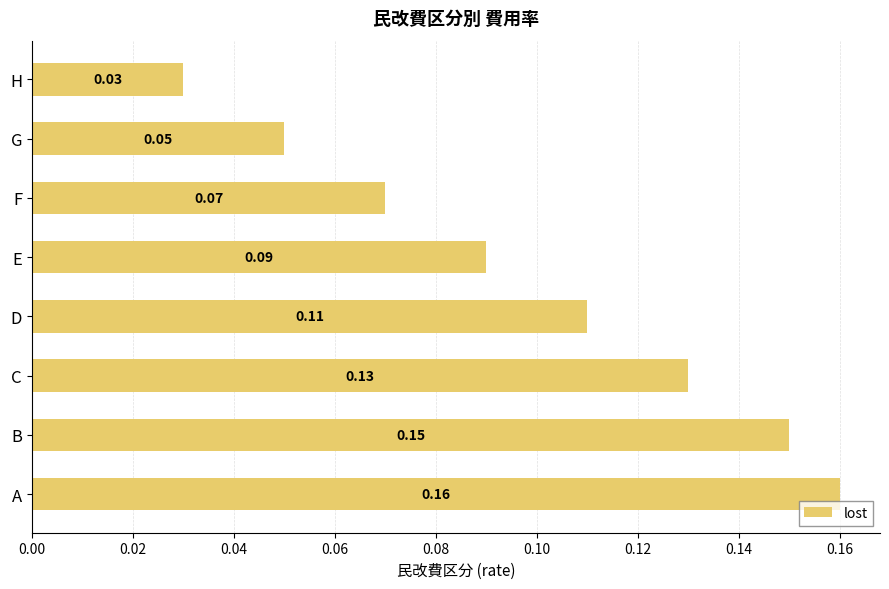

List the labels in order of value, smallest first.

H, G, F, E, D, C, B, A